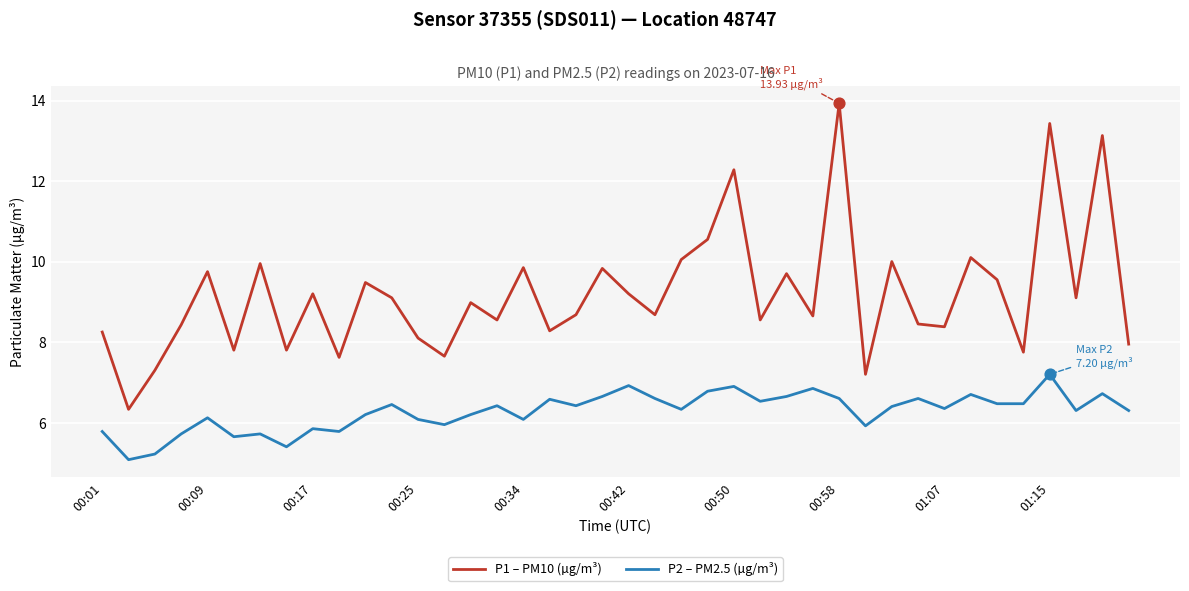

Which series has the largest total across all categories?

P1 – PM10 (µg/m³)